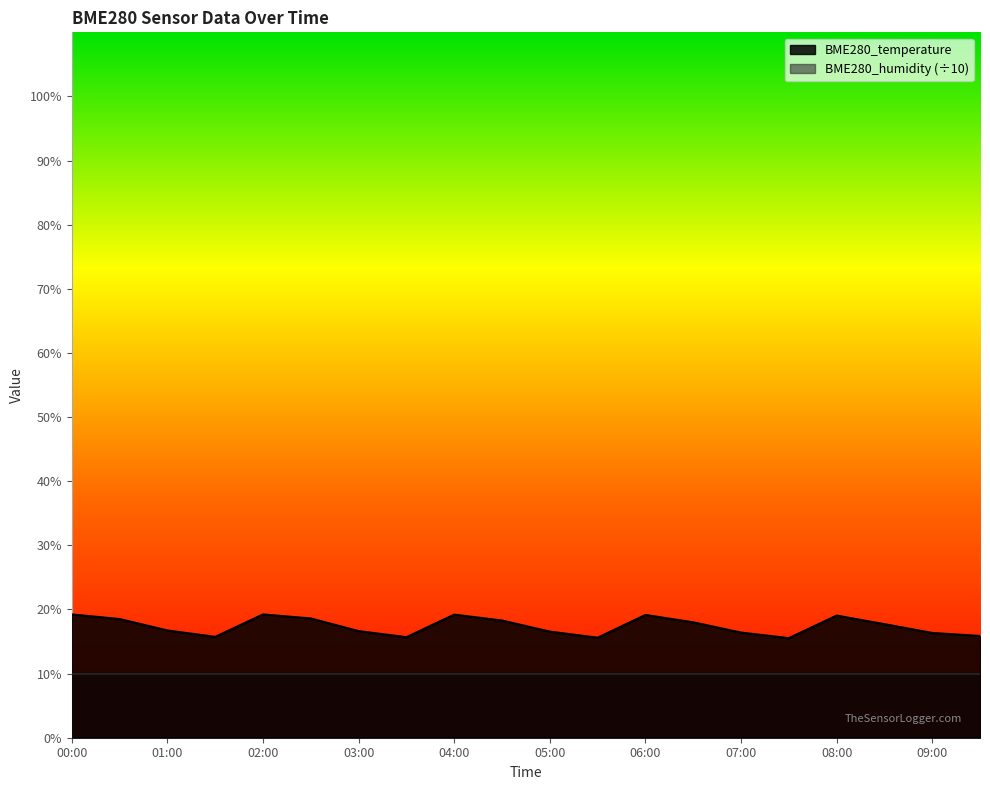

What is the average value?

17.4